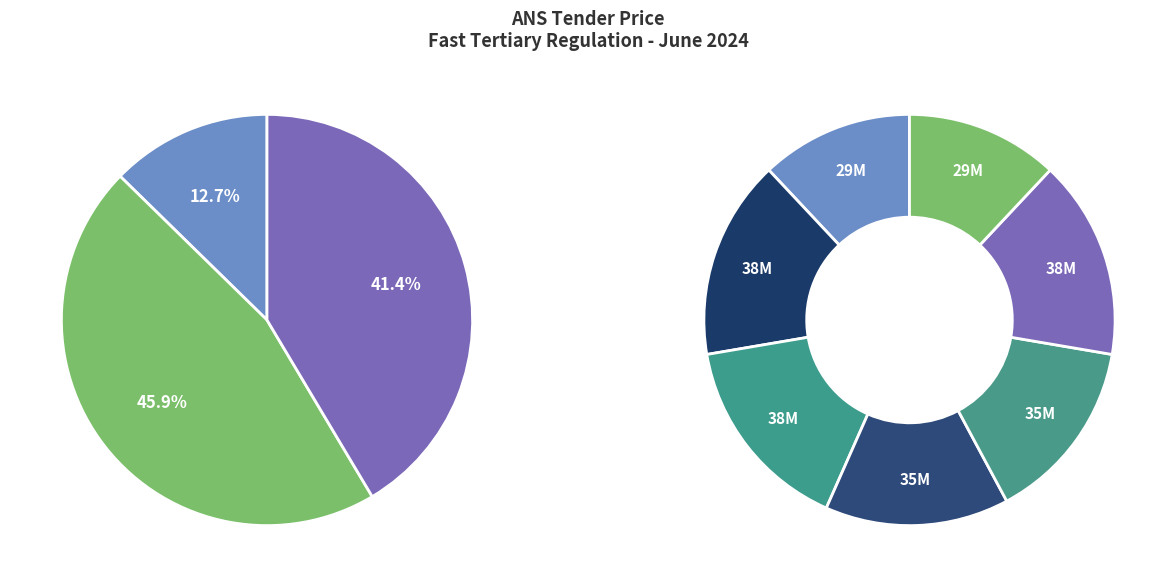

Which category has the biggest portion of the pie?

06-07